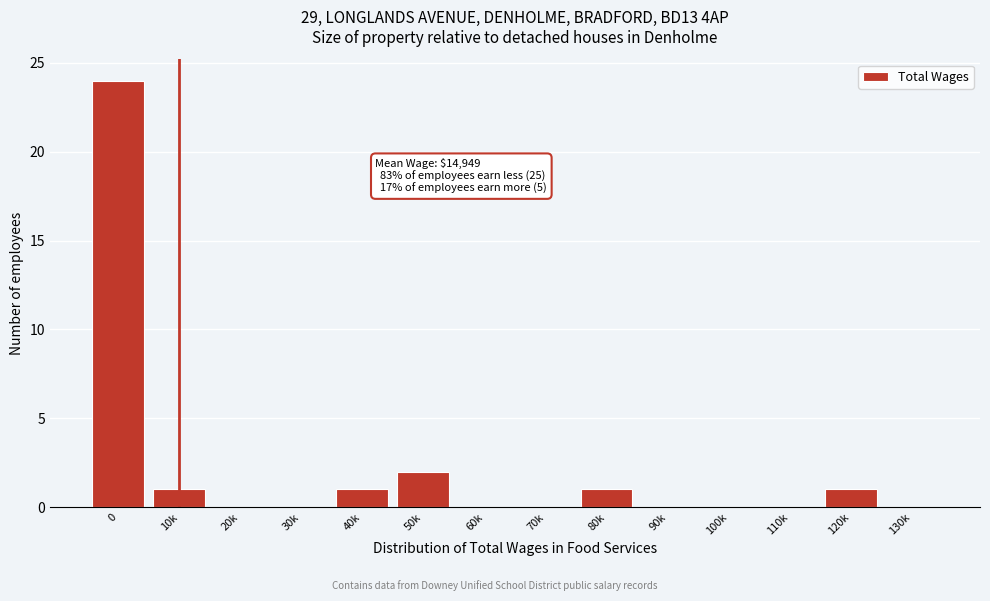

Reading right to left, transcribe all the data shown in this chart.

130k=0	120k=1	110k=0	100k=0	90k=0	80k=1	70k=0	60k=0	50k=2	40k=1	30k=0	20k=0	10k=1	0=24